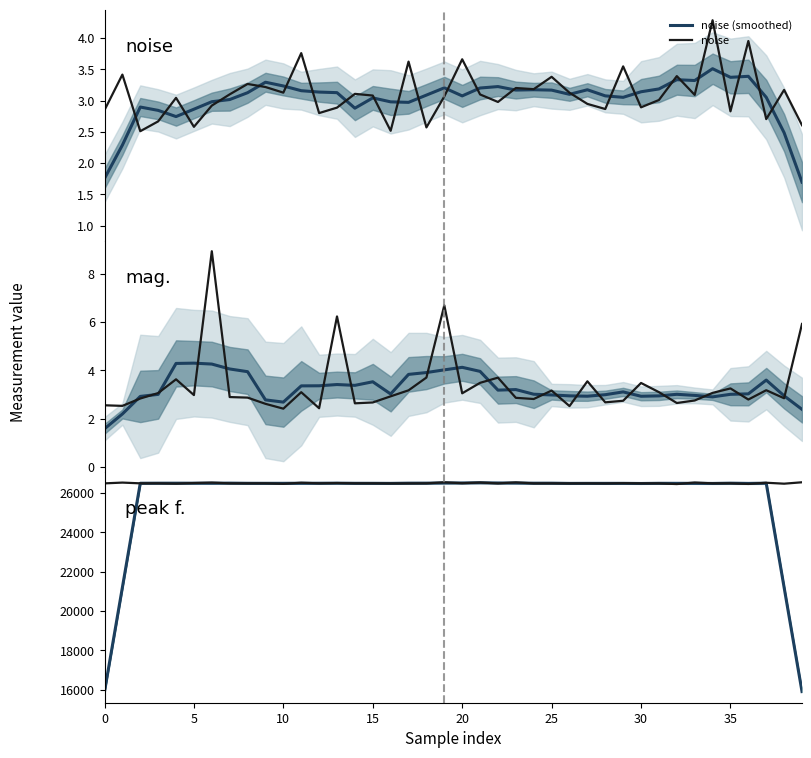

At which category is the sum across all series the highest?

19